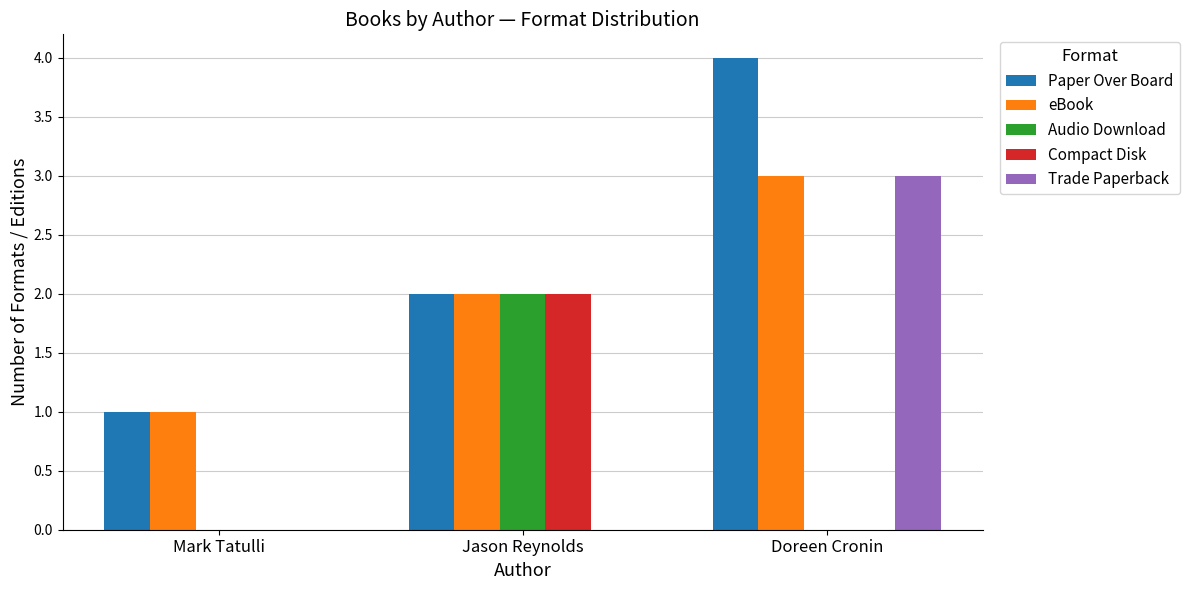

True or false: Paper Over Board has a value of 1 at Mark Tatulli.

True